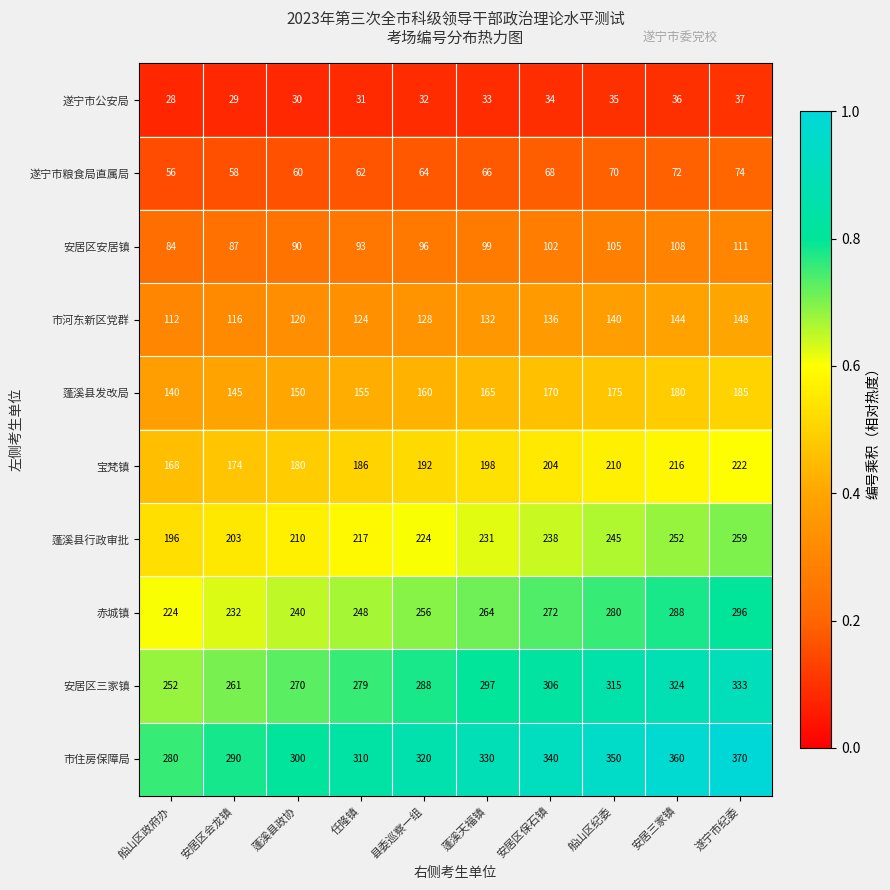

Rank the series at 船山区政府办 from highest to lowest value.

市住房保障局, 安居区三家镇, 赤城镇, 蓬溪县行政审批, 宝梵镇, 蓬溪县发改局, 市河东新区党群, 安居区安居镇, 遂宁市粮食局直属局, 遂宁市公安局